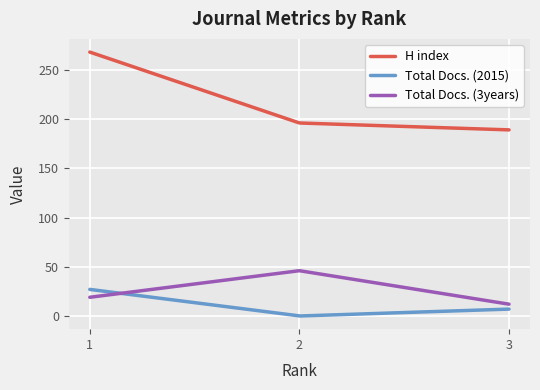

List the series in order of their peak value, highest first.

H index, Total Docs. (3years), Total Docs. (2015)